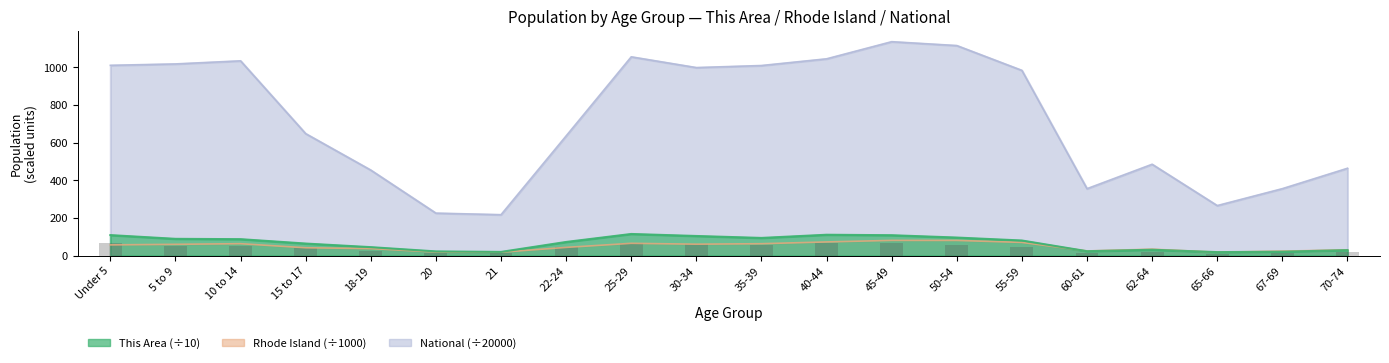

Rank the categories by This Area value from highest to lowest.

25-29, 40-44, Under 5, 45-49, 30-34, 50-54, 35-39, 5 to 9, 10 to 14, 55-59, 22-24, 15 to 17, 18-19, 62-64, 70-74, 60-61, 20, 67-69, 21, 65-66